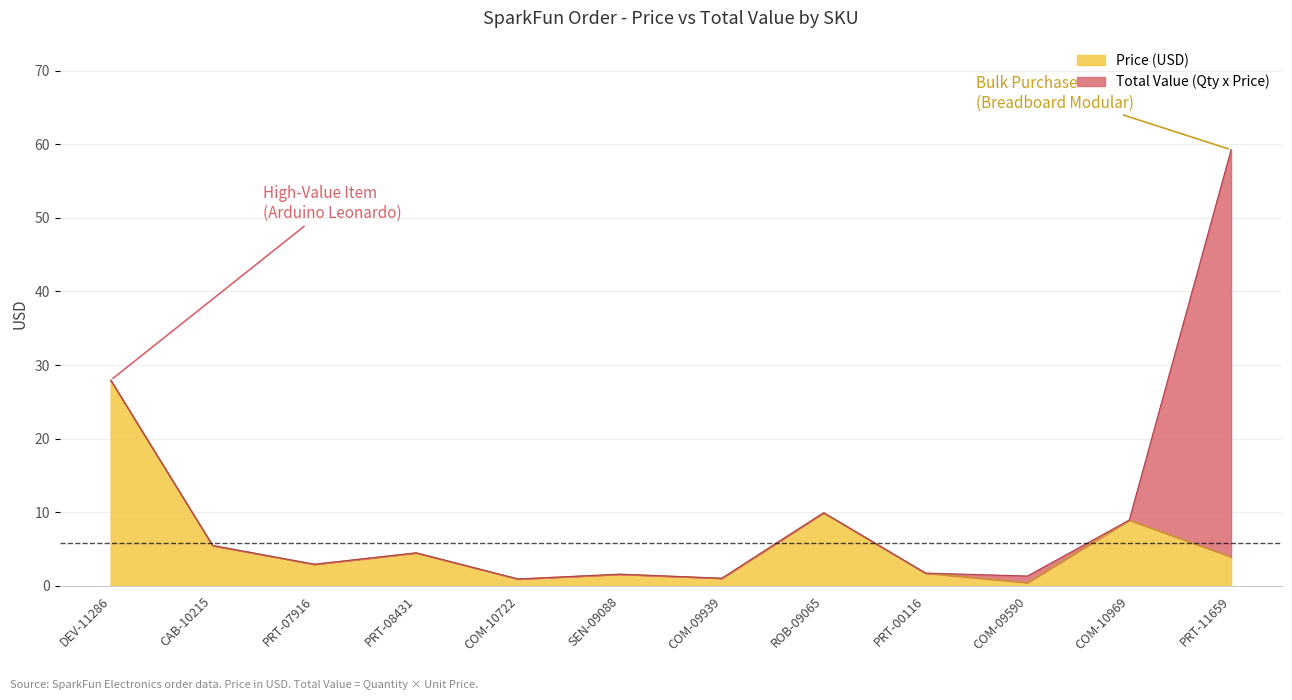

The value of Price (USD) at COM-09590 is 0.5. True or false?

True